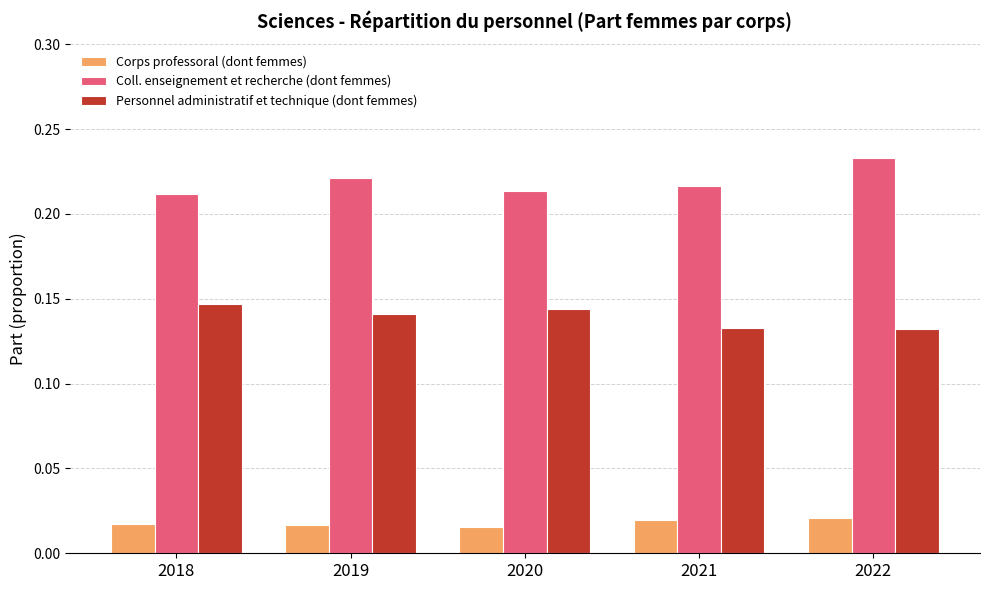

How many Personnel administratif et technique (dont femmes) values are between 0 and 1?

5